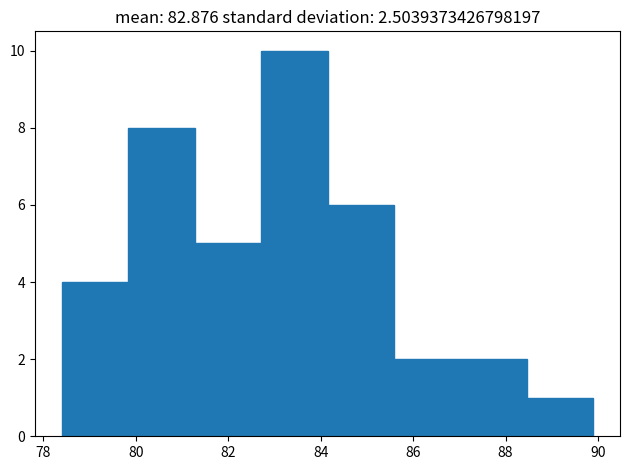

Reading left to right, list every bar in this chart as the range it spans on the x-axis followed by its height. Neither the bar edges nor the heights are printed on the chart, so give them approximately, as read against the axes.

78.4 to 79.8: 4
79.8 to 81.2: 8
81.2 to 82.8: 5
82.8 to 84.2: 10
84.2 to 85.6: 6
85.6 to 87.0: 2
87.0 to 88.4: 2
88.4 to 90.0: 1